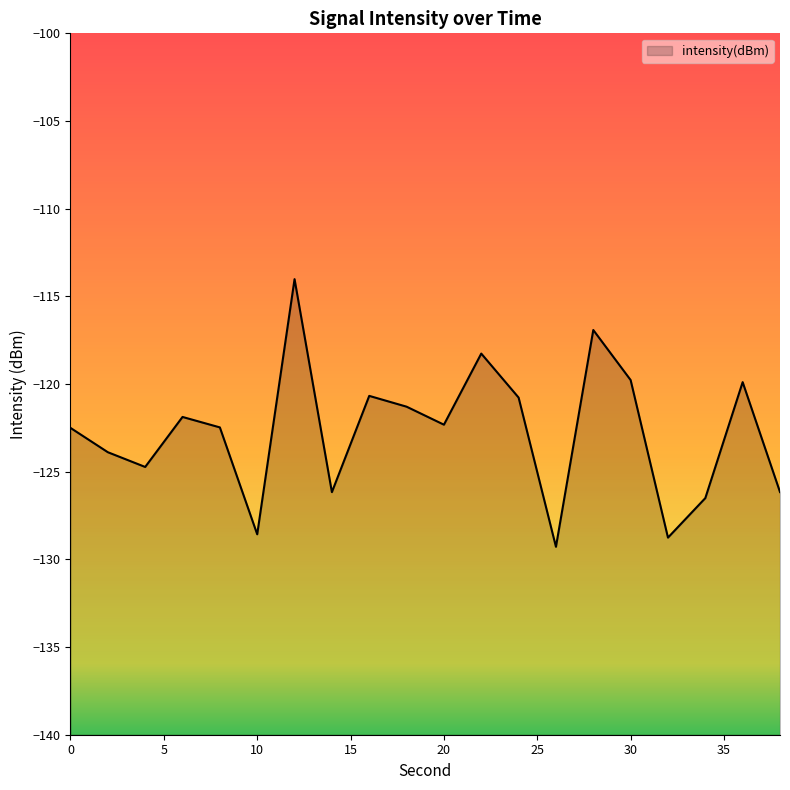

Rank the categories by value from lowest to highest.

26, 32, 10, 34, 14, 38, 4, 2, 0, 8, 20, 6, 18, 24, 16, 36, 30, 22, 28, 12